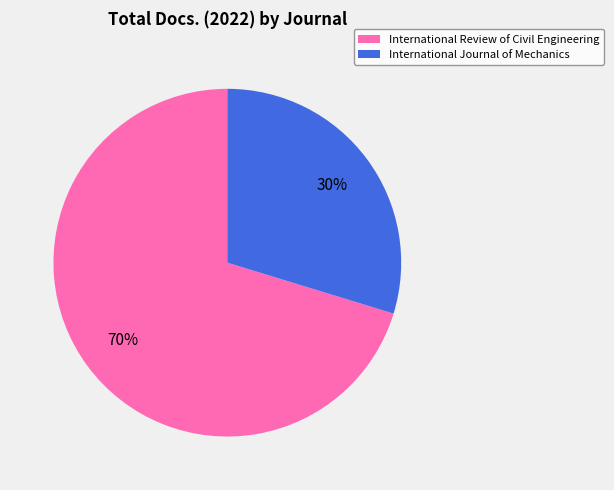

To the nearest percent, what percentage of the pie is International Review of Civil Engineering?

70%